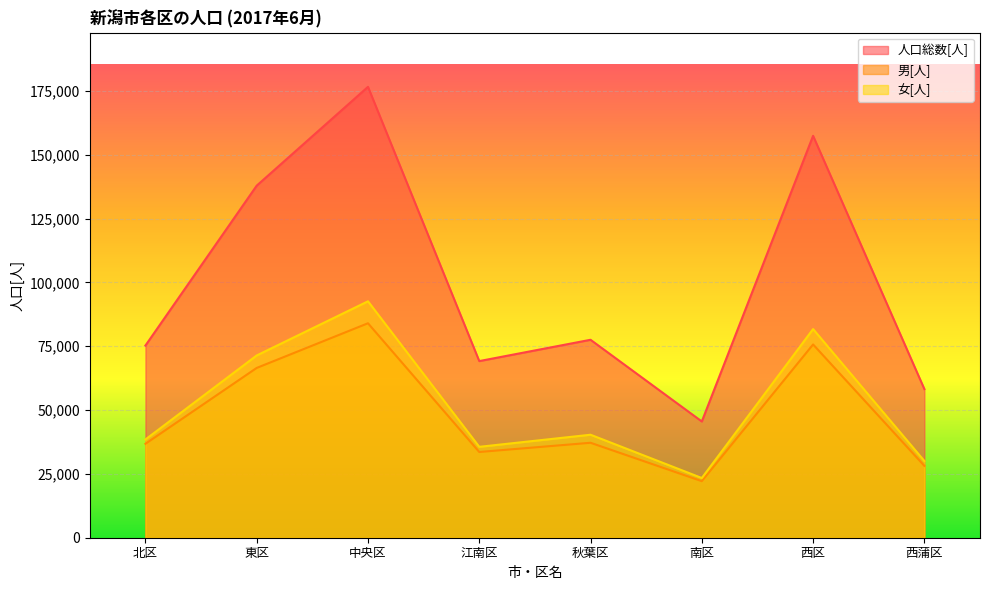

Between 江南区 and 東区, which is larger?

東区